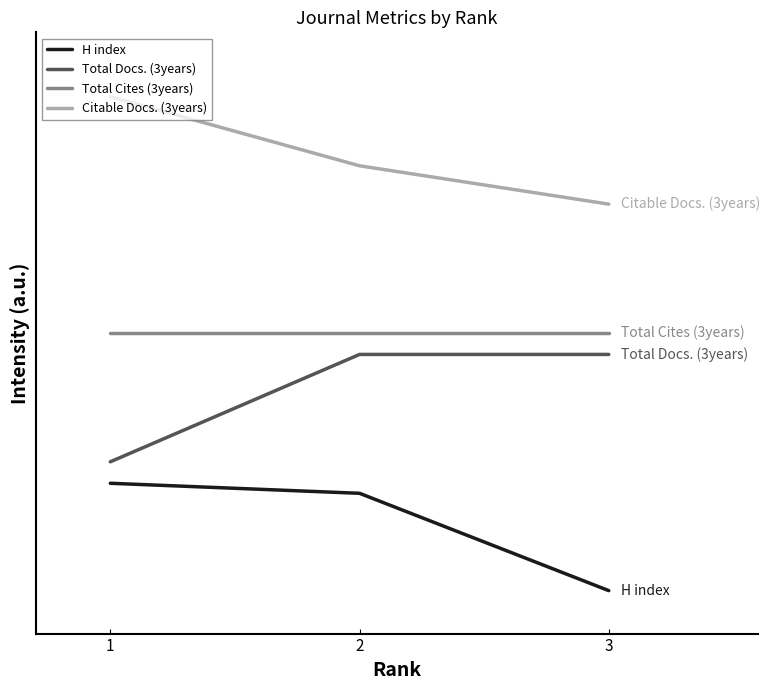

List the series in order of their peak value, highest first.

Citable Docs. (3years), Total Cites (3years), Total Docs. (3years), H index